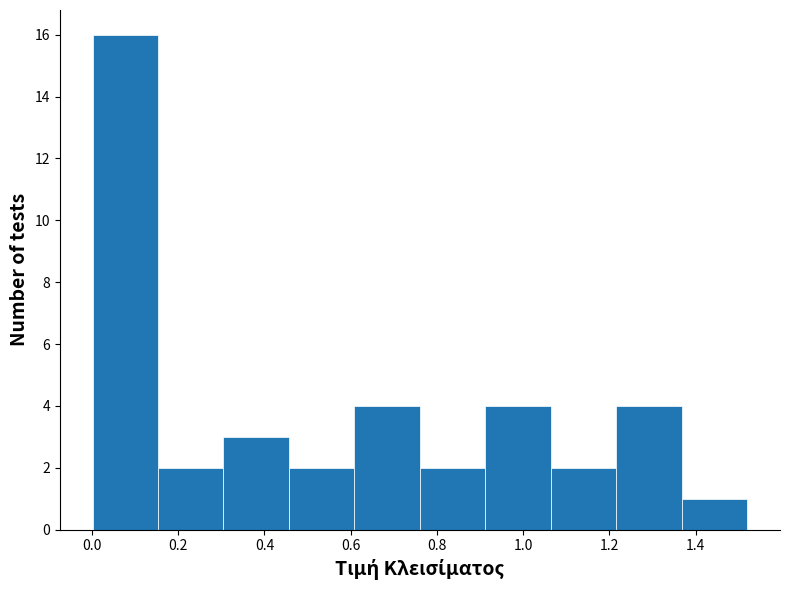

Reading left to right, transcribe this chart: for each bar, give the range it covers on the x-axis and its height. Neither the bar edges nor the heights are printed on the chart, so give them approximately, as read against the axes.

0.00 to 0.16: 16
0.16 to 0.30: 2
0.30 to 0.46: 3
0.46 to 0.60: 2
0.60 to 0.76: 4
0.76 to 0.92: 2
0.92 to 1.06: 4
1.06 to 1.22: 2
1.22 to 1.36: 4
1.36 to 1.52: 1